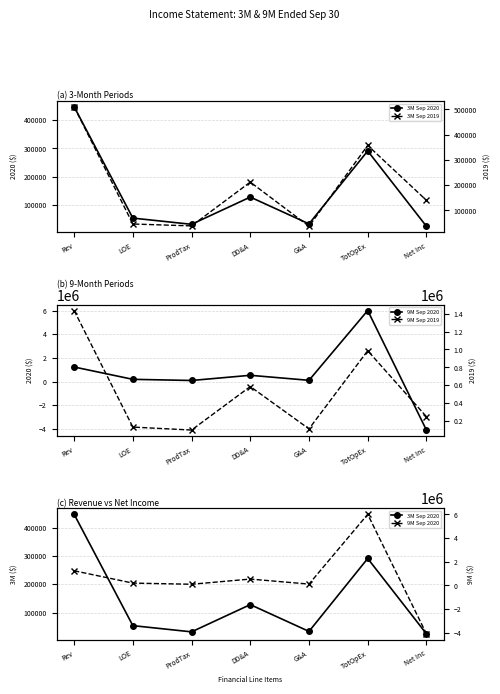

Which series has the largest total across all categories?

9M Sep 2020